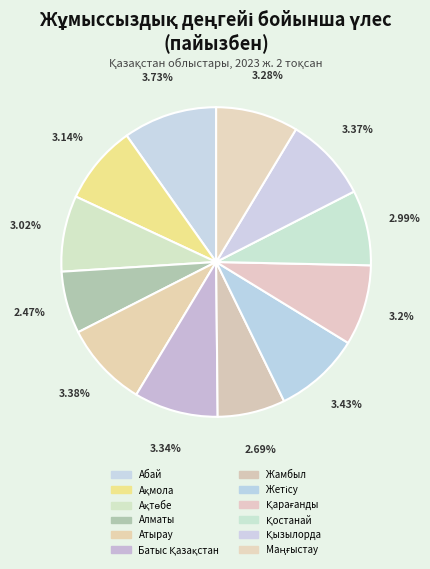

True or false: Жетісу accounts for 9% of the total.

True